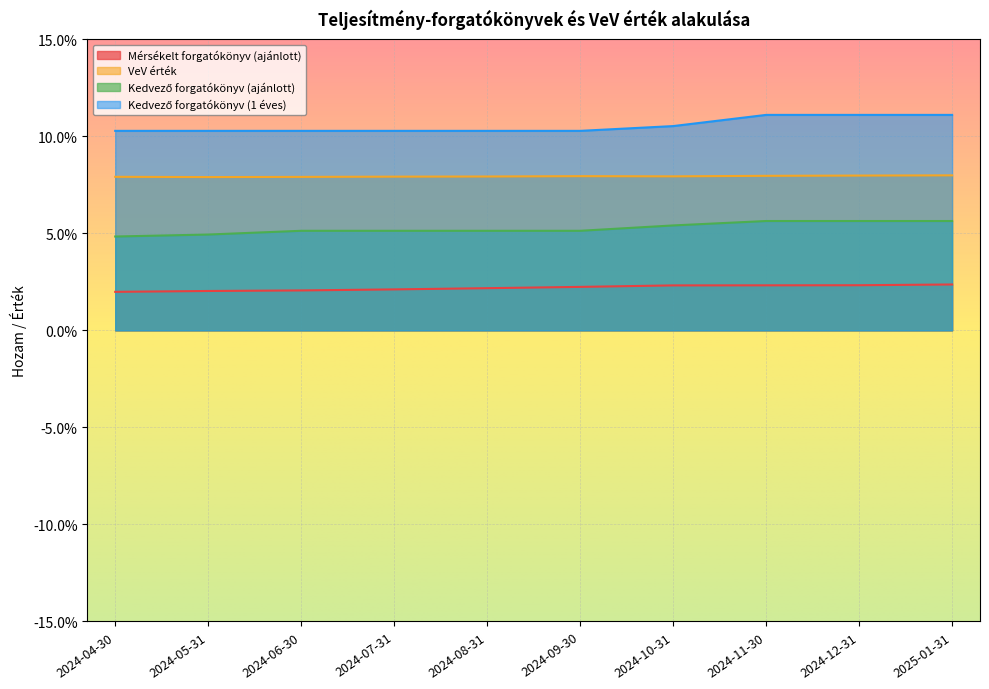

At how many categories does at least one series exceed 0?

10